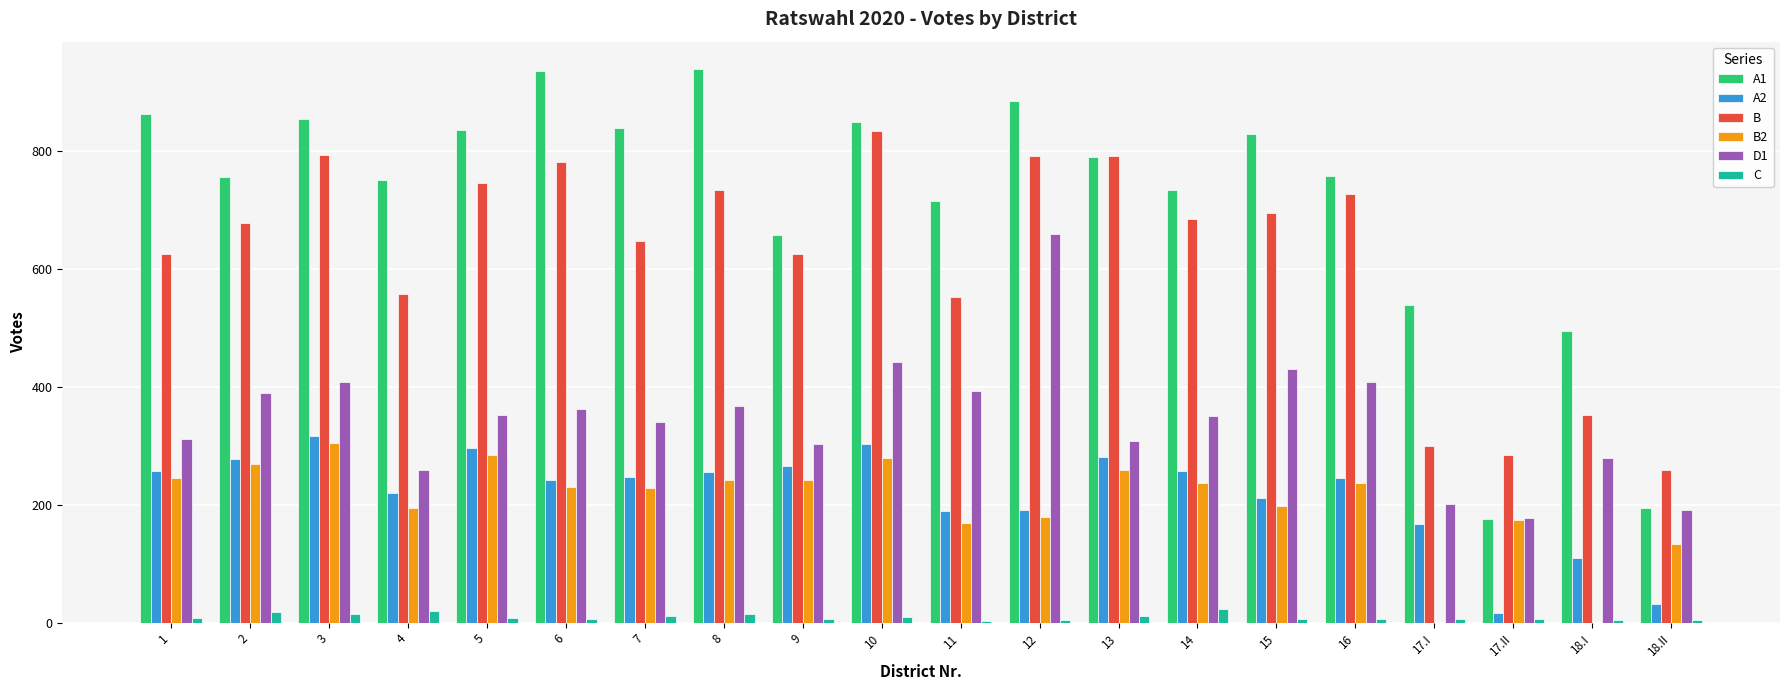

How many categories are shown in the chart?

20